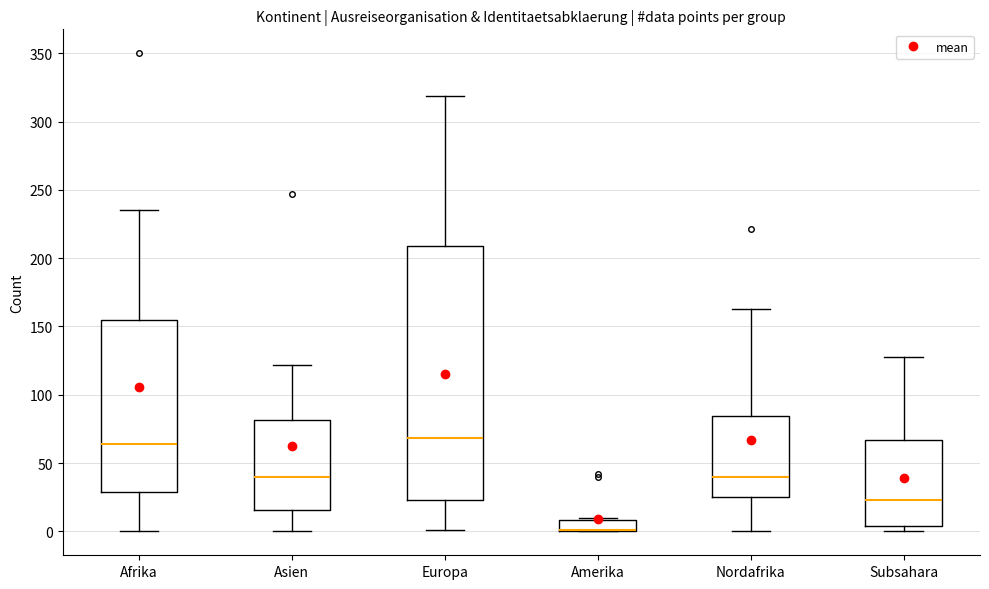

Which box is the tallest, from its lower edge to its upper edge?

Europa